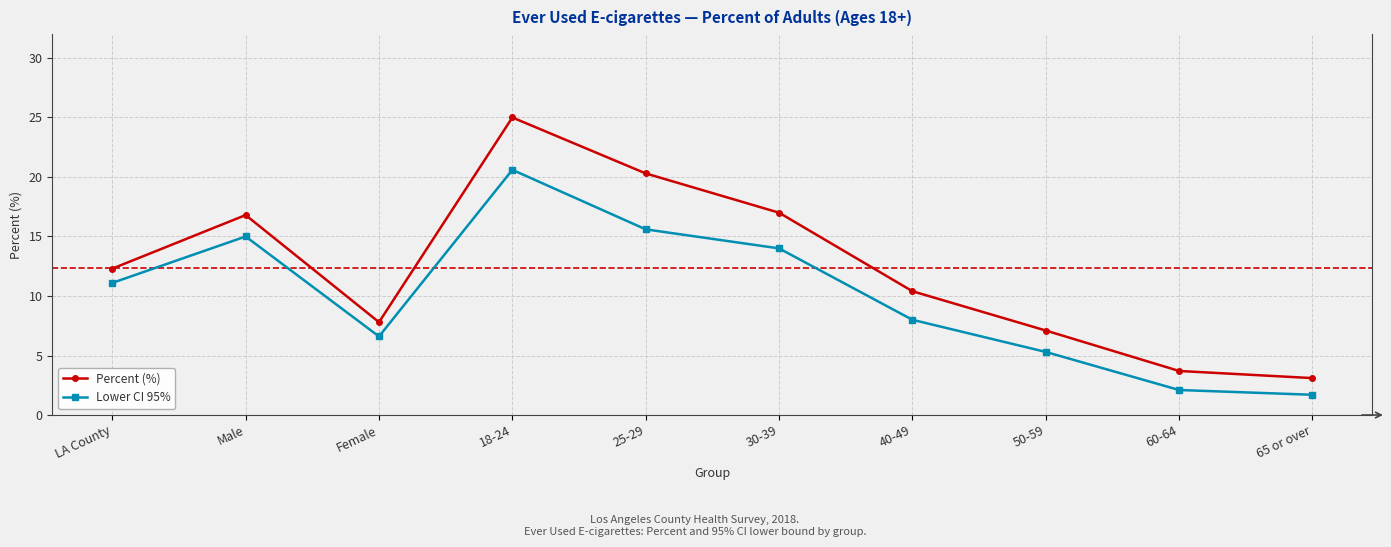

Rank the categories by Lower CI 95% value from highest to lowest.

18-24, 25-29, Male, 30-39, LA County, 40-49, Female, 50-59, 60-64, 65 or over